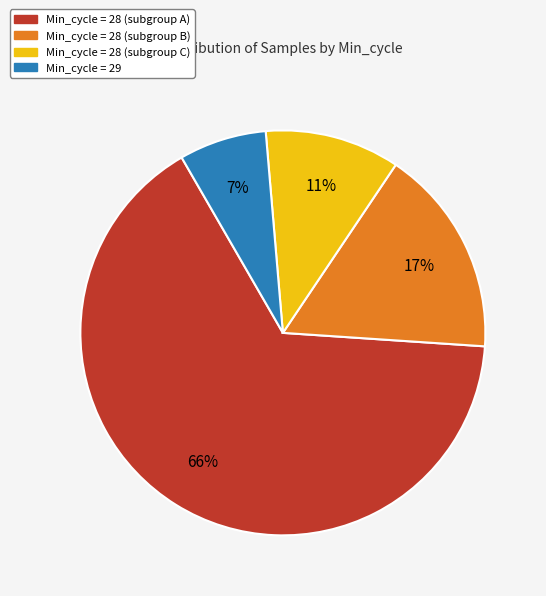

To the nearest percent, what is the average slice percentage?

25%